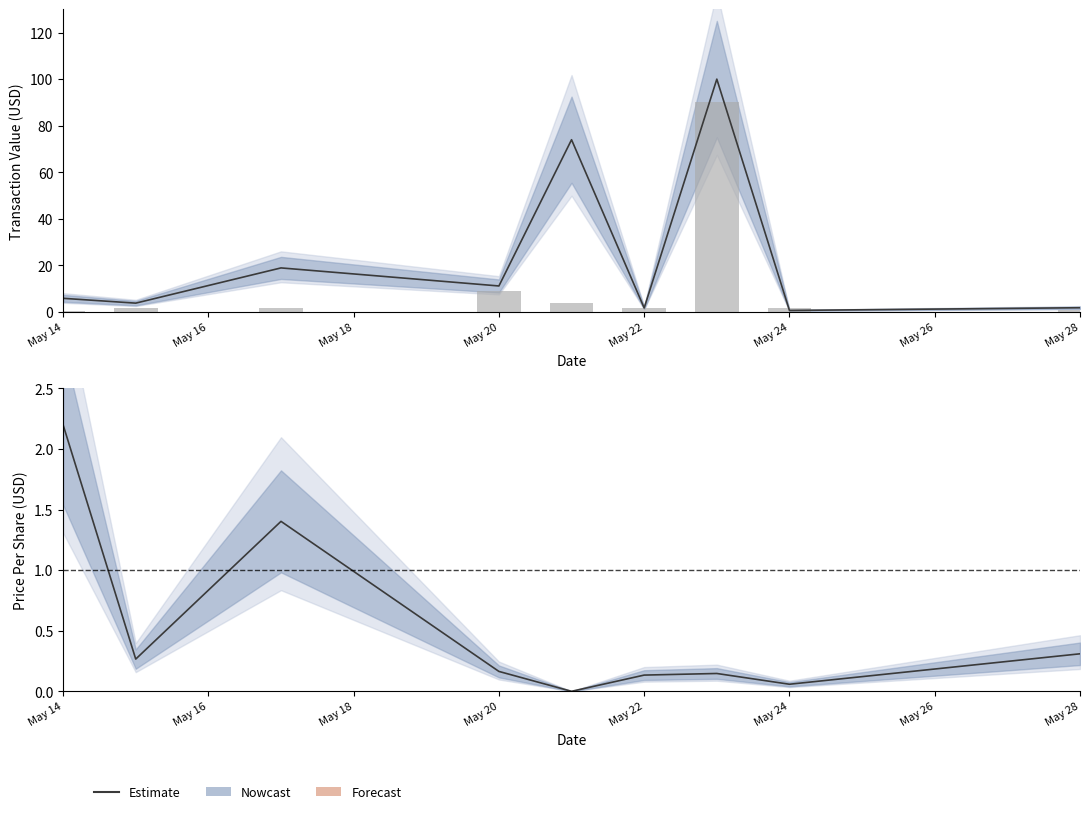

How many bars are there in total?

9